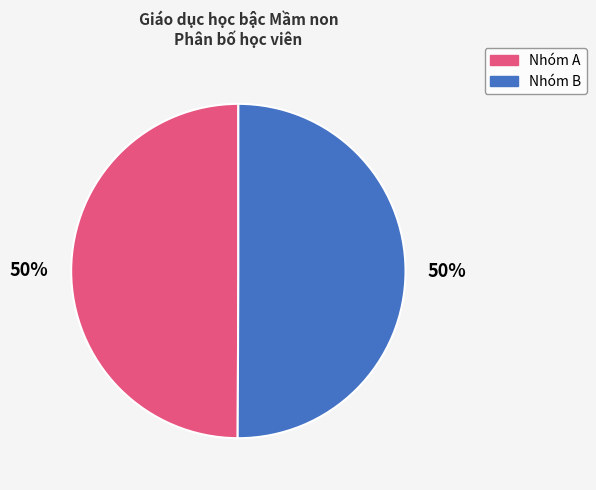

How many segments does this pie chart have?

2